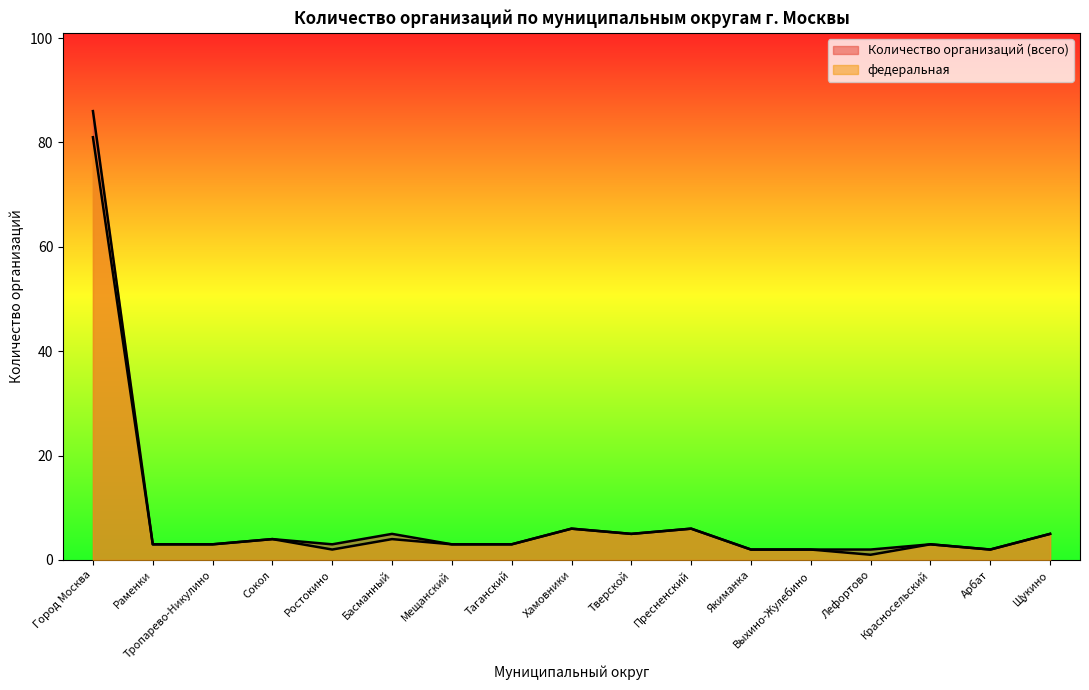

Where is the first local minimum for федеральная?

Ростокино